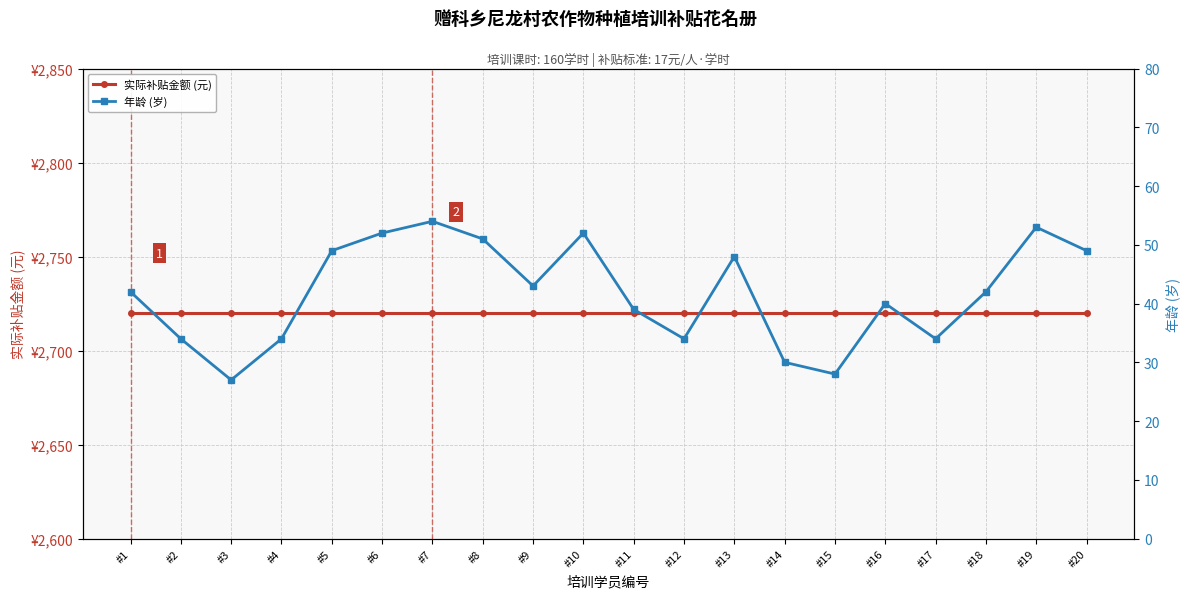

What are all the series names shown in the legend?

实际补贴金额 (元), 年龄 (岁)